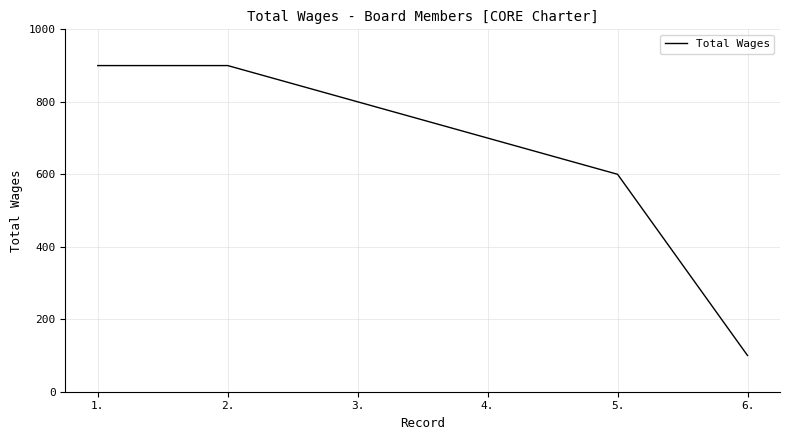

How many distinct data groups are displayed?

1